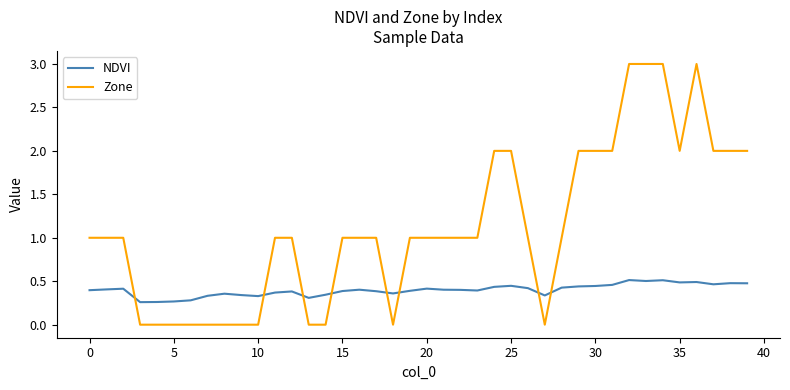

Which series has the largest range (max minus min)?

Zone